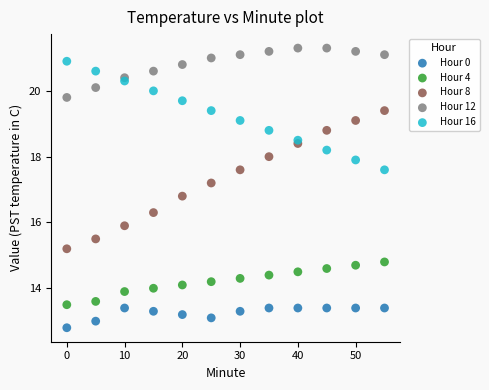

Which series contains the lowest Y value?

Hour 0